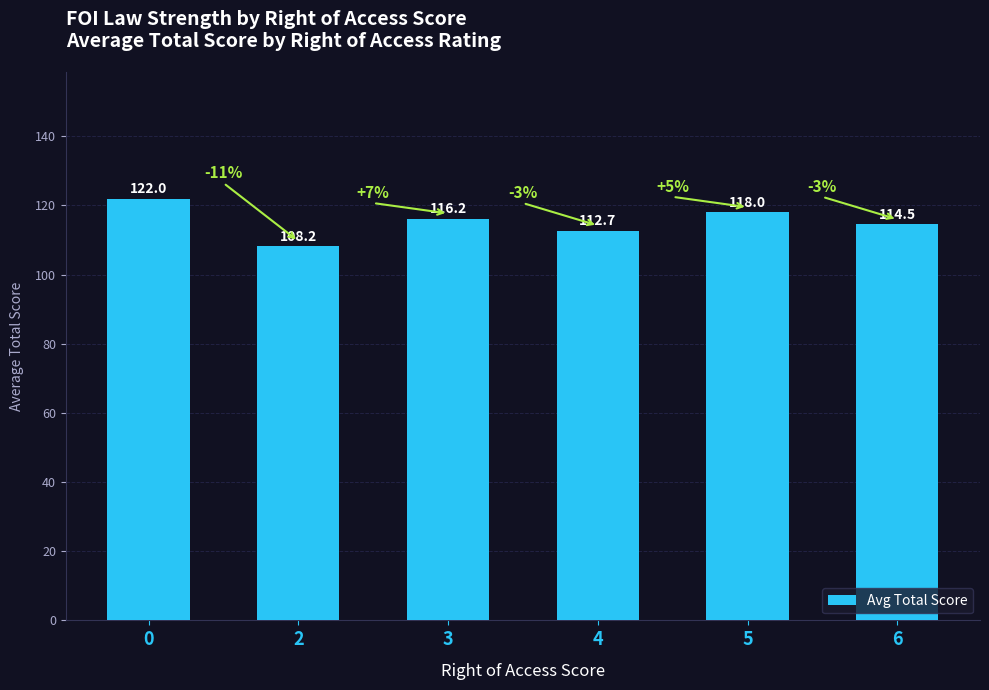

Reading left to right, what are all the values shown in this chart?

122.0	108.2	116.2	112.7	118.0	114.5